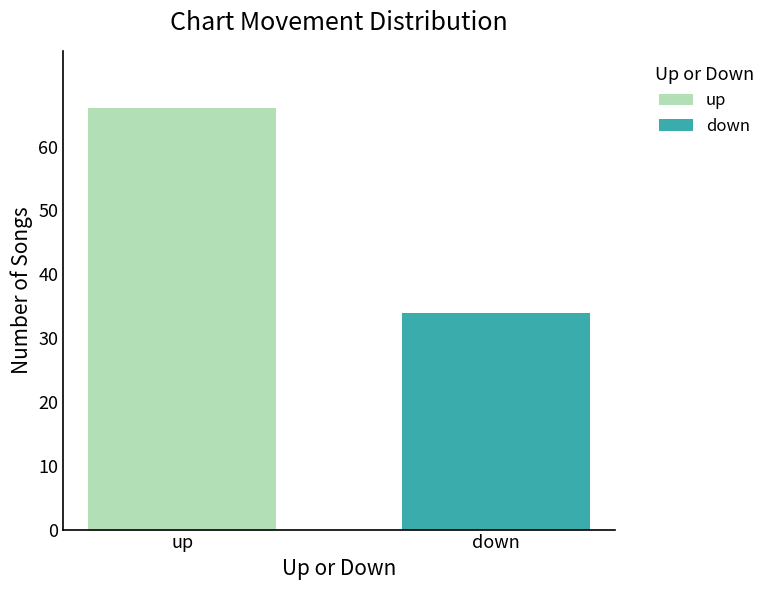

How many categories are shown in the chart?

1